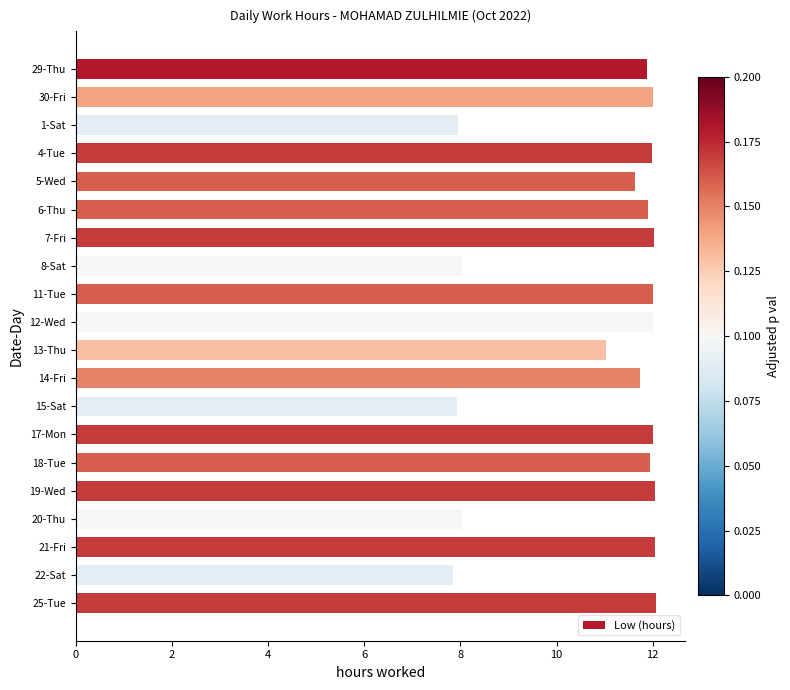

What is the difference between the maximum and minimum values?

4.2